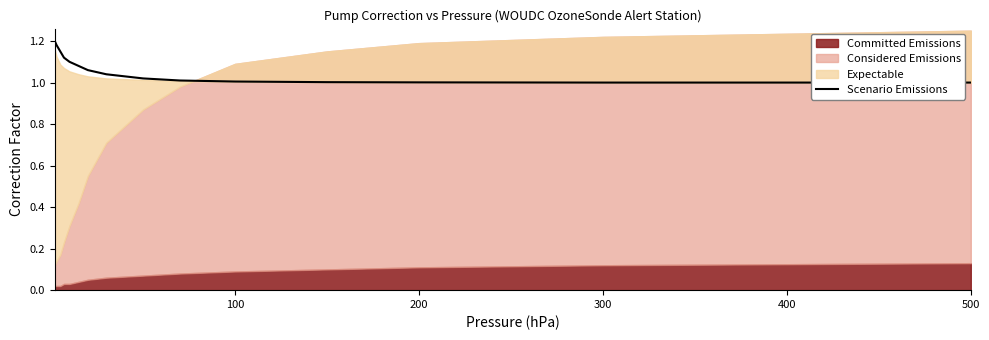

True or false: Scenario Emissions has a value of 0.3 at 200.

False